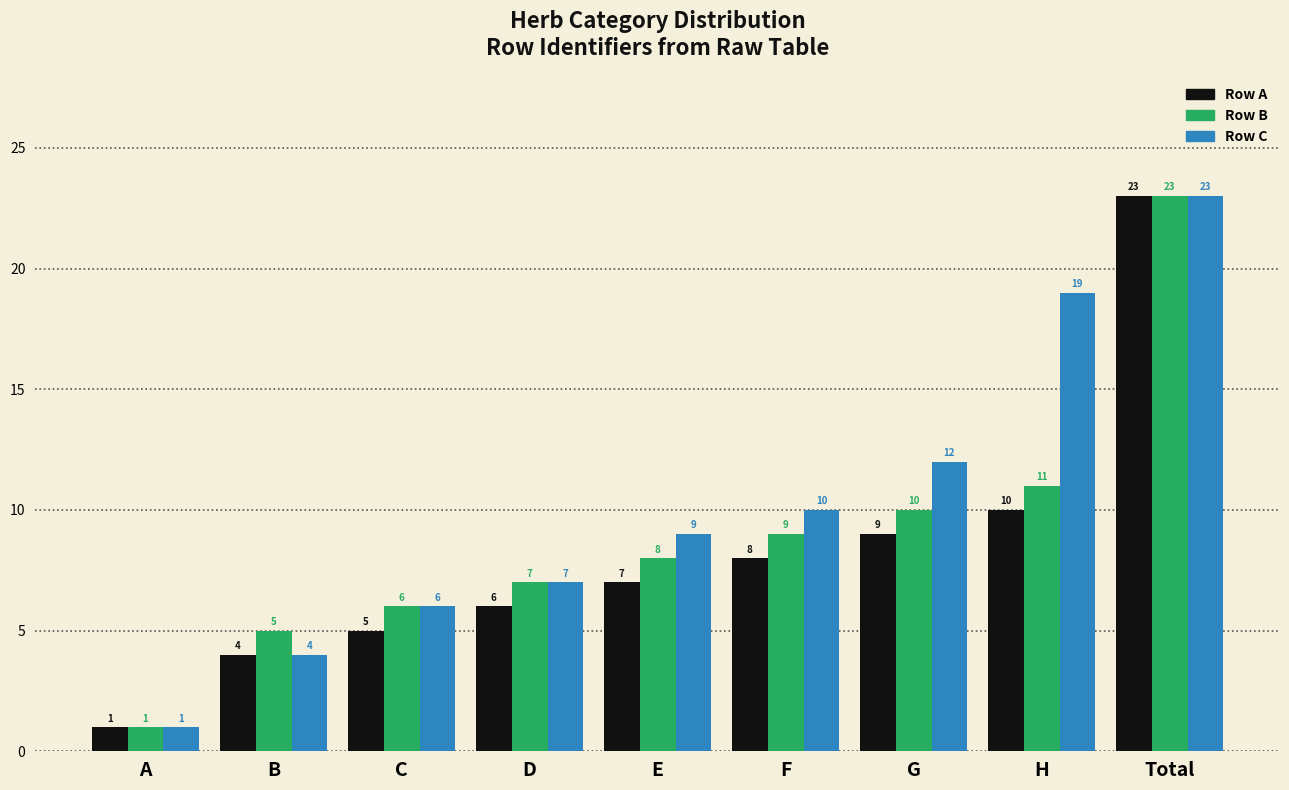

What is the label of the 6th bar from the right?

D